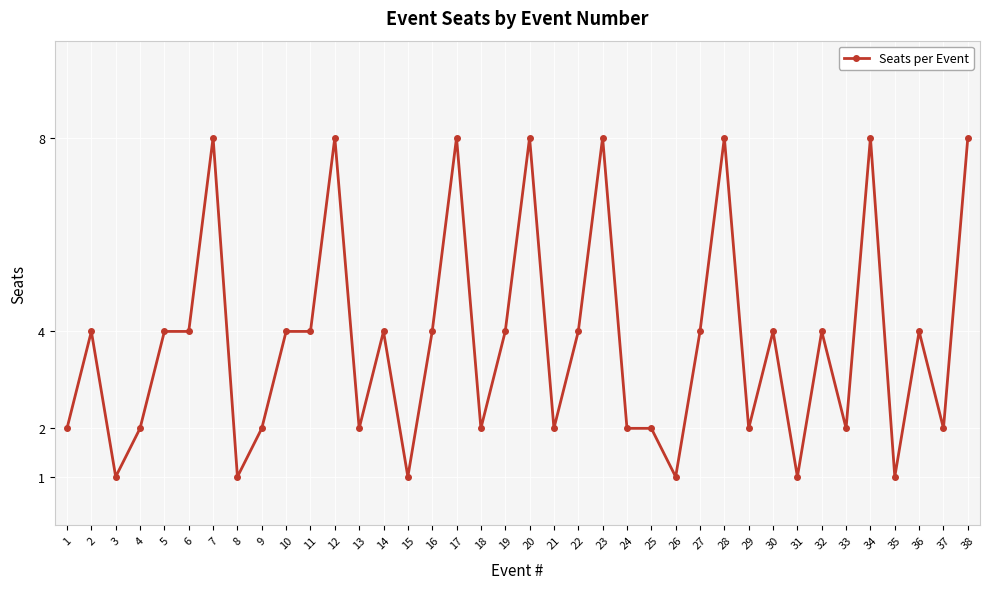

How many distinct data groups are displayed?

1